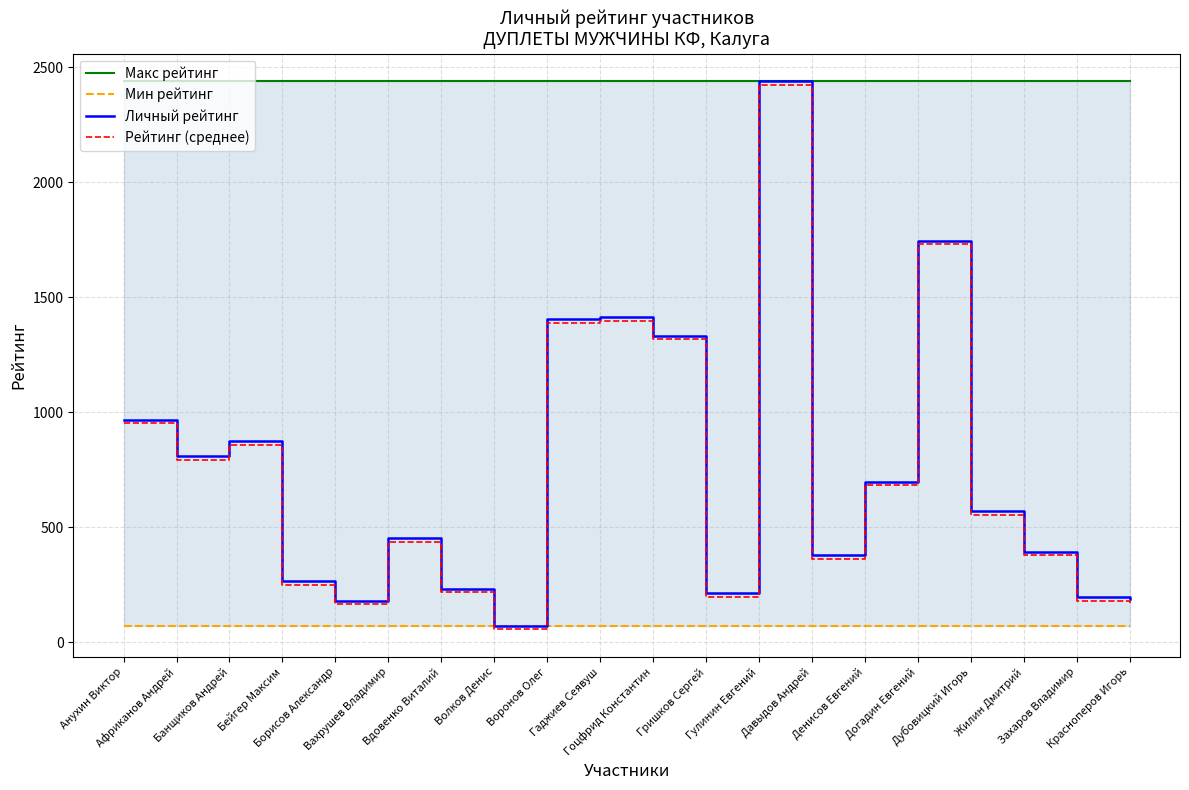

Is the value of Личный рейтинг at Красноперов Игорь greater than the value of Макс рейтинг at Давыдов Андрей?

No